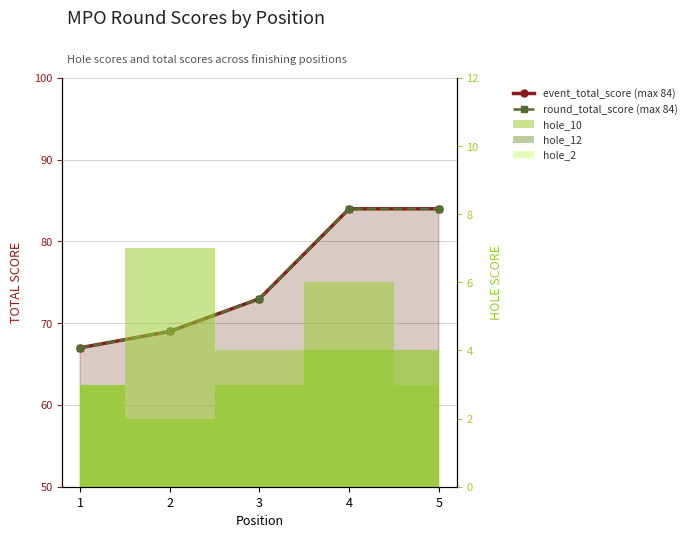

True or false: round_total_score (max 84) and event_total_score (max 84) cross at least once.

False